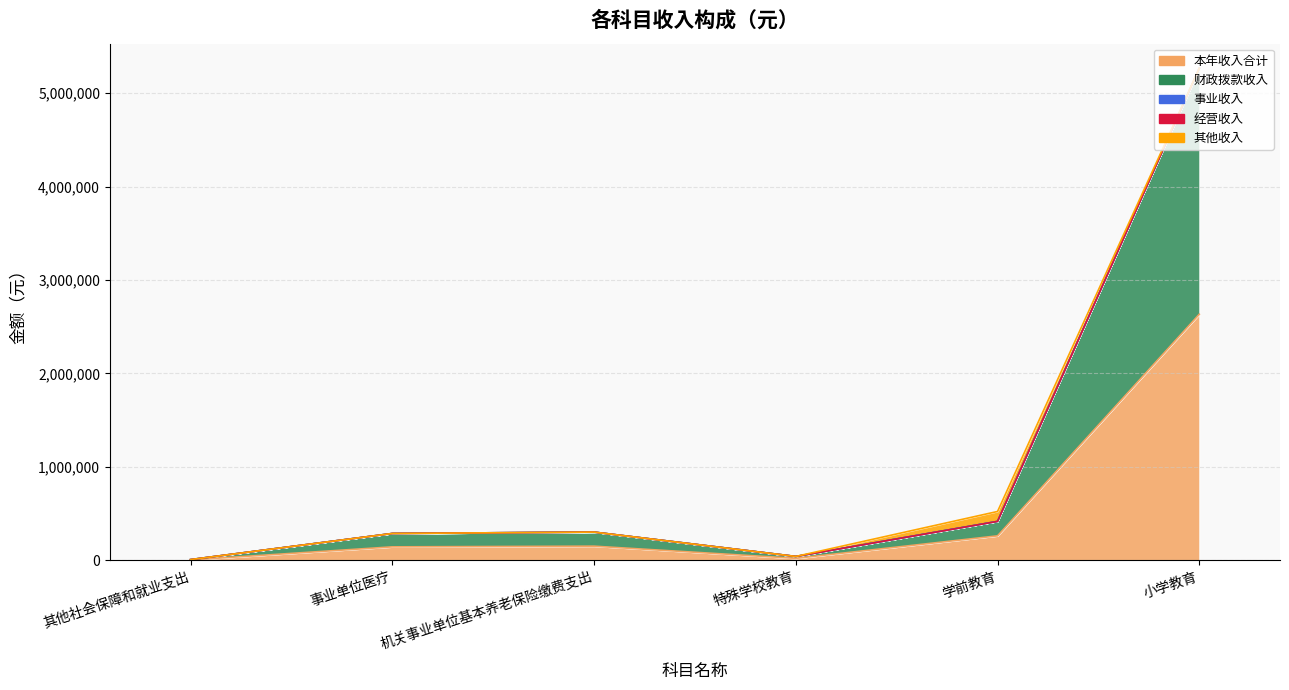

Reading left to right, list all the values displayed in this chart.

本年收入合计: 3519.0	143313.9	150688.8	20353.5	261116.6	2633148.1
财政拨款收入: 3519.0	143313.9	150688.8	20353.5	154986.6	2633148.1
事业收入: 0.0	0.0	0.0	0.0	0.0	0.0
经营收入: 0.0	0.0	0.0	0.0	0.0	0.0
其他收入: 0.0	0.0	0.0	0.0	106130.0	0.0